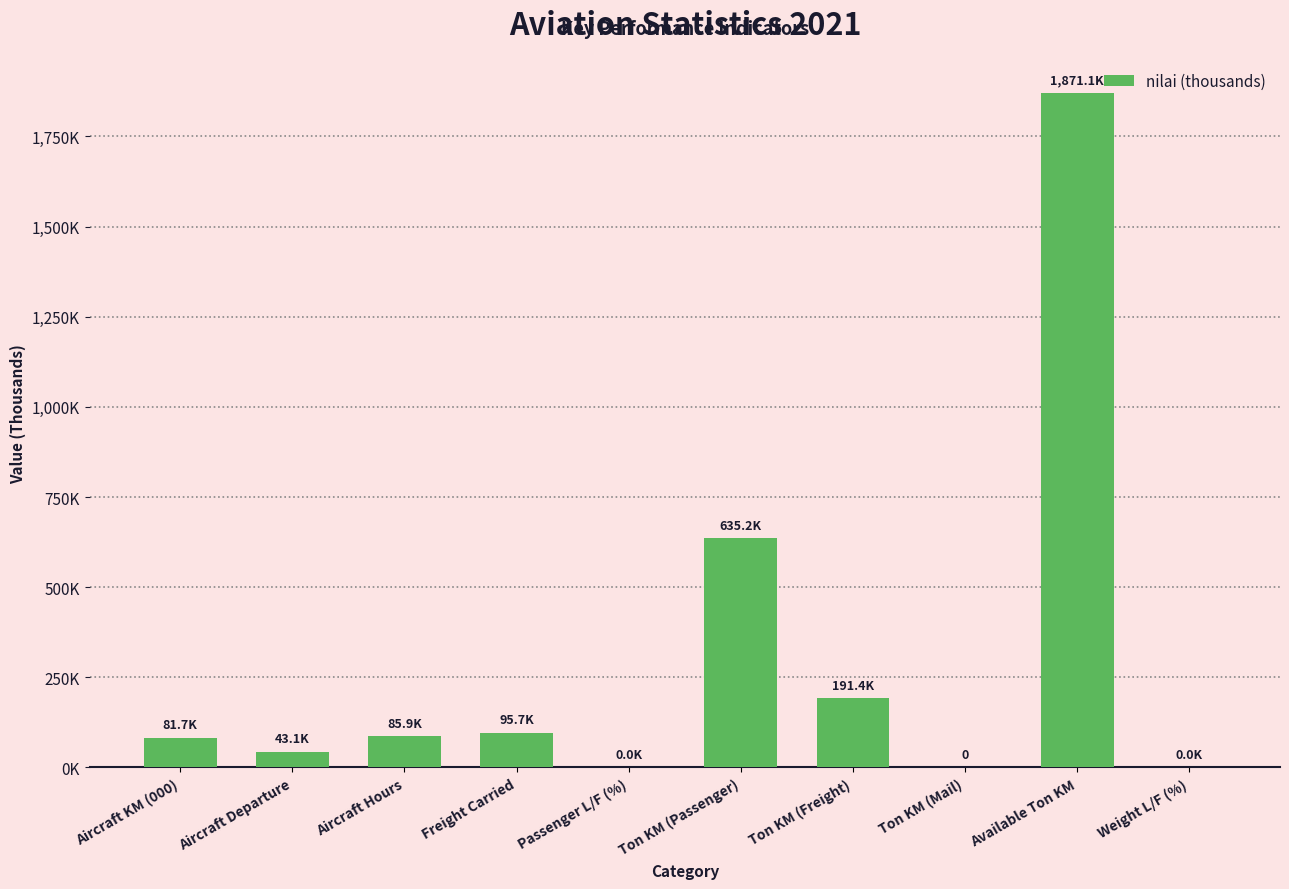

What position from the right is Passenger L/F (%)?

6